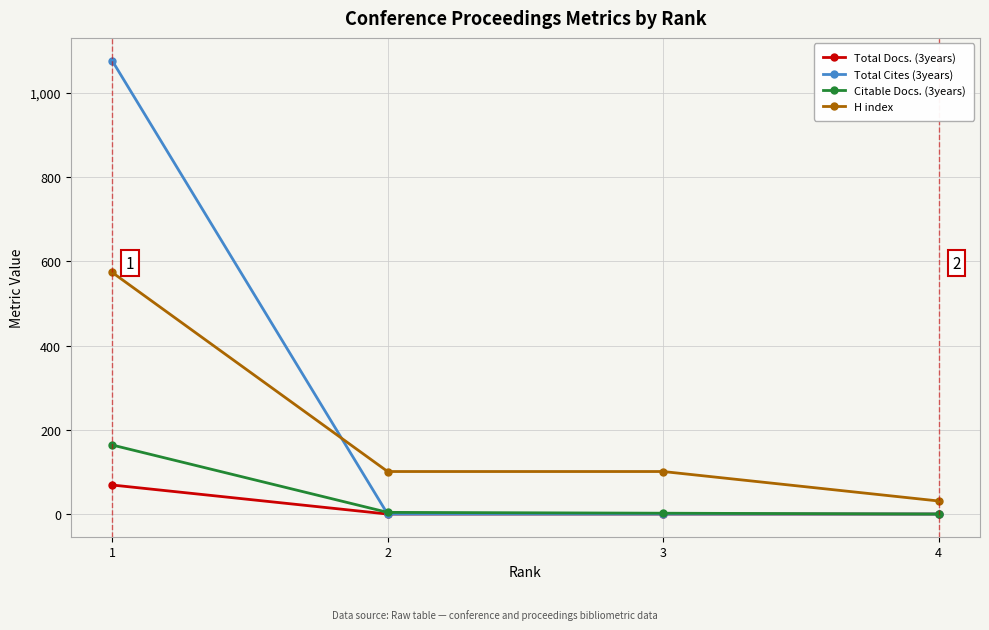

What is the value of the H index point at the 1st from the left?

574